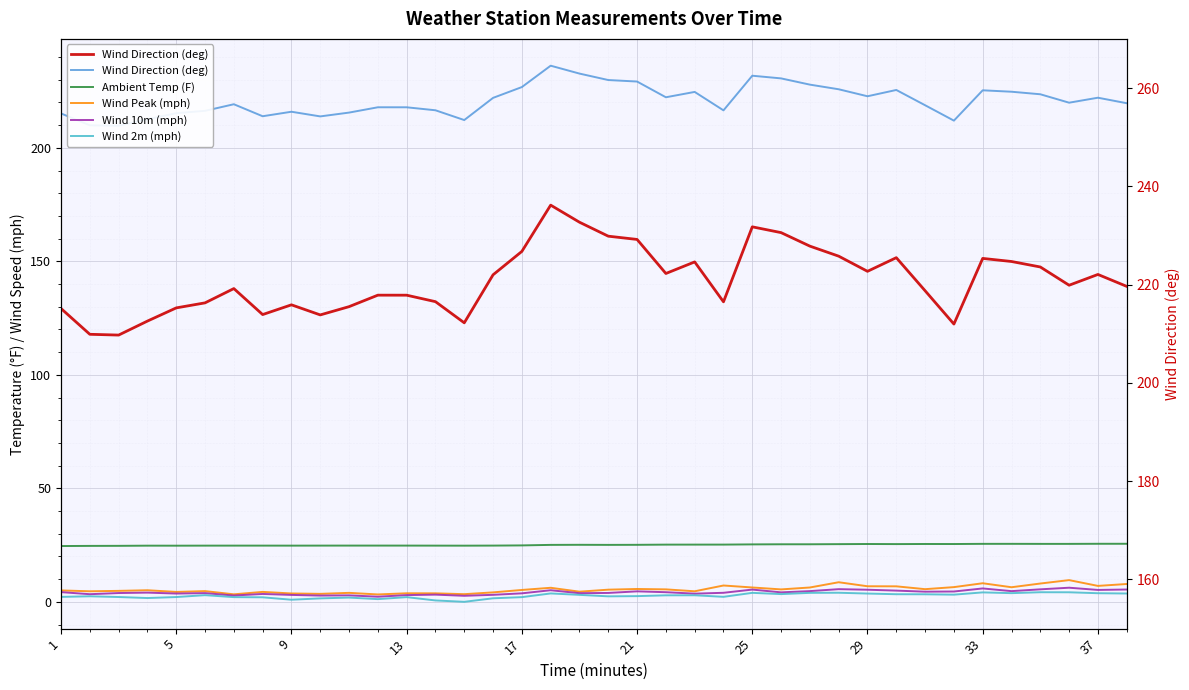

Count the number of categories in the chart.

38